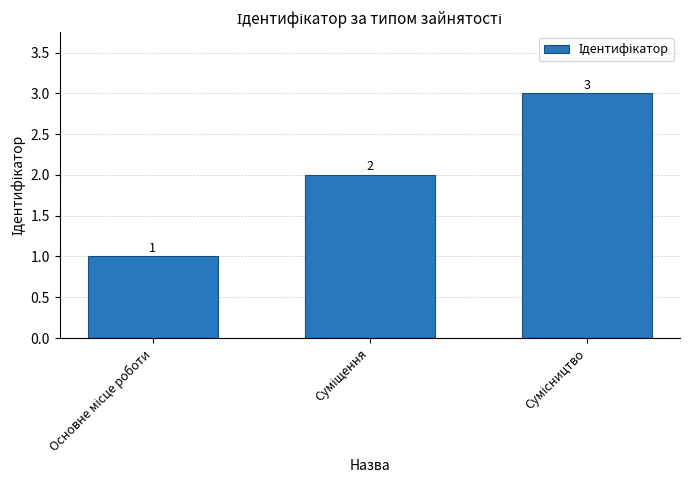

How many values are between 1 and 3?

3